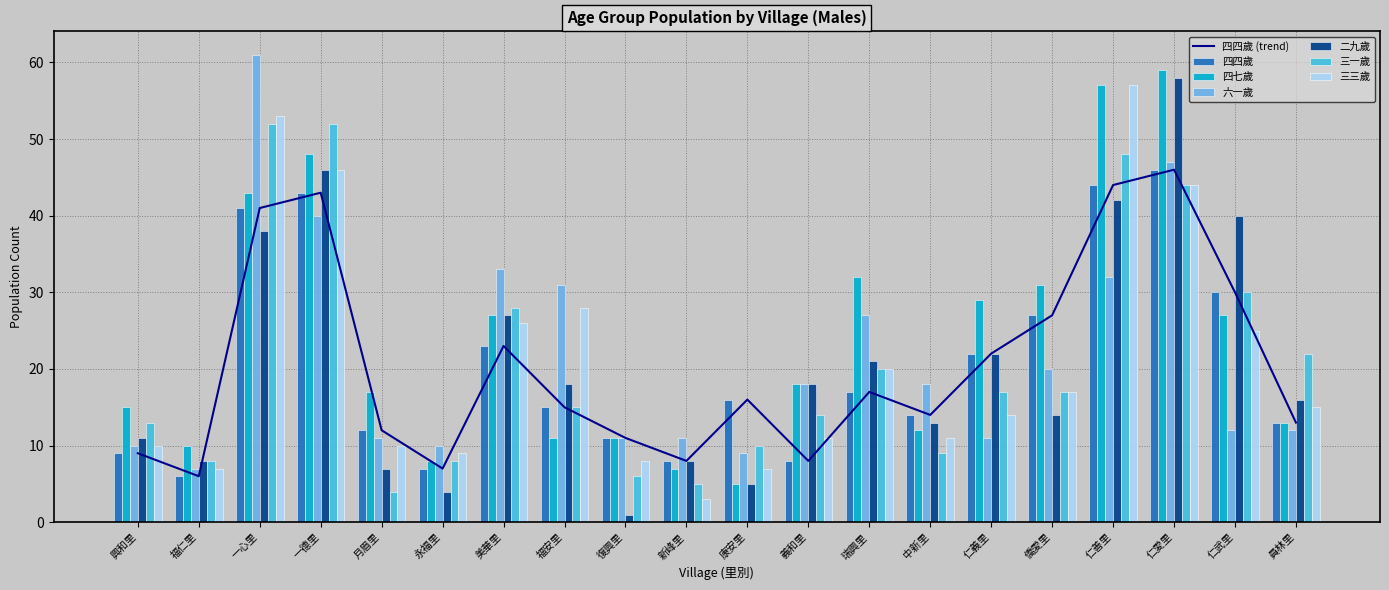

Between 美華里 and 永福里, which is larger?

美華里